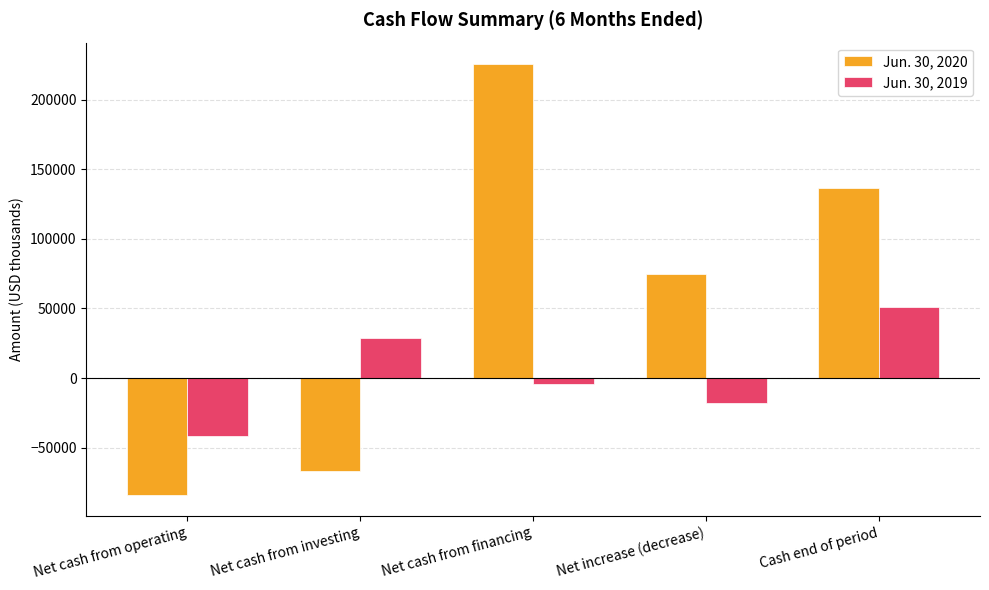

Reading left to right, what are all the values shown in this chart?

Jun. 30, 2020: -83782	-67054	225637	74801	136871
Jun. 30, 2019: -41739	28653	-4580	-17666	50788